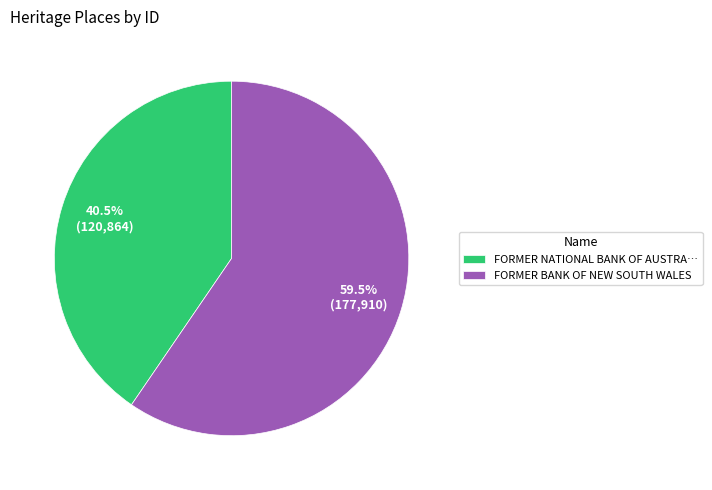

How much of the chart is everything except FORMER BANK OF NEW SOUTH WALES?

40.5%